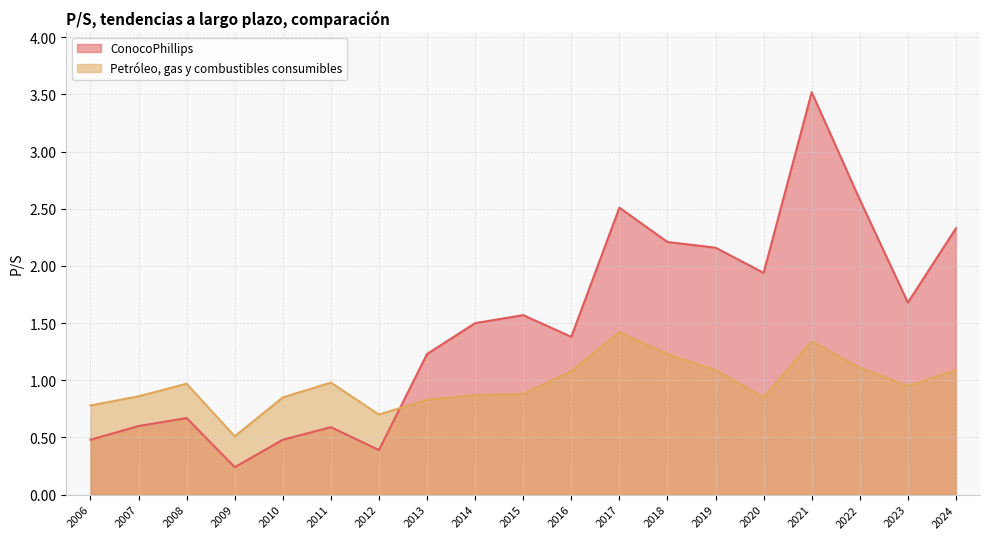

What is the maximum value shown in the chart?

3.5